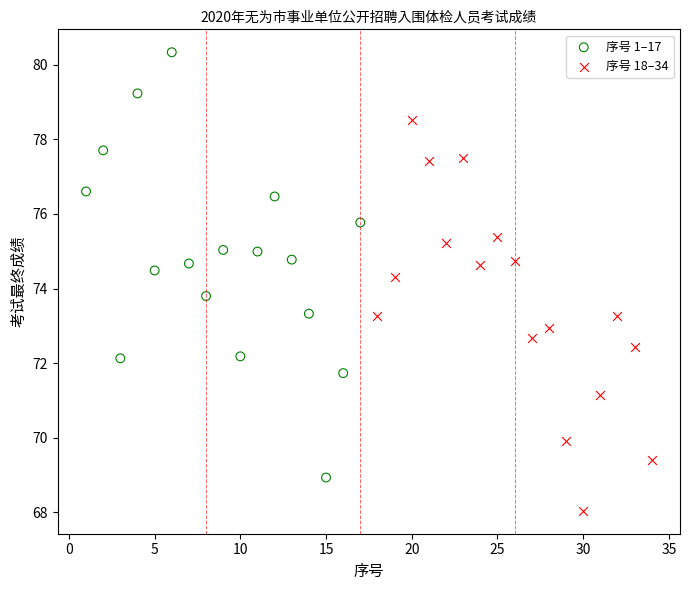

Which series reaches the minimum Y coordinate?

序号 18–34